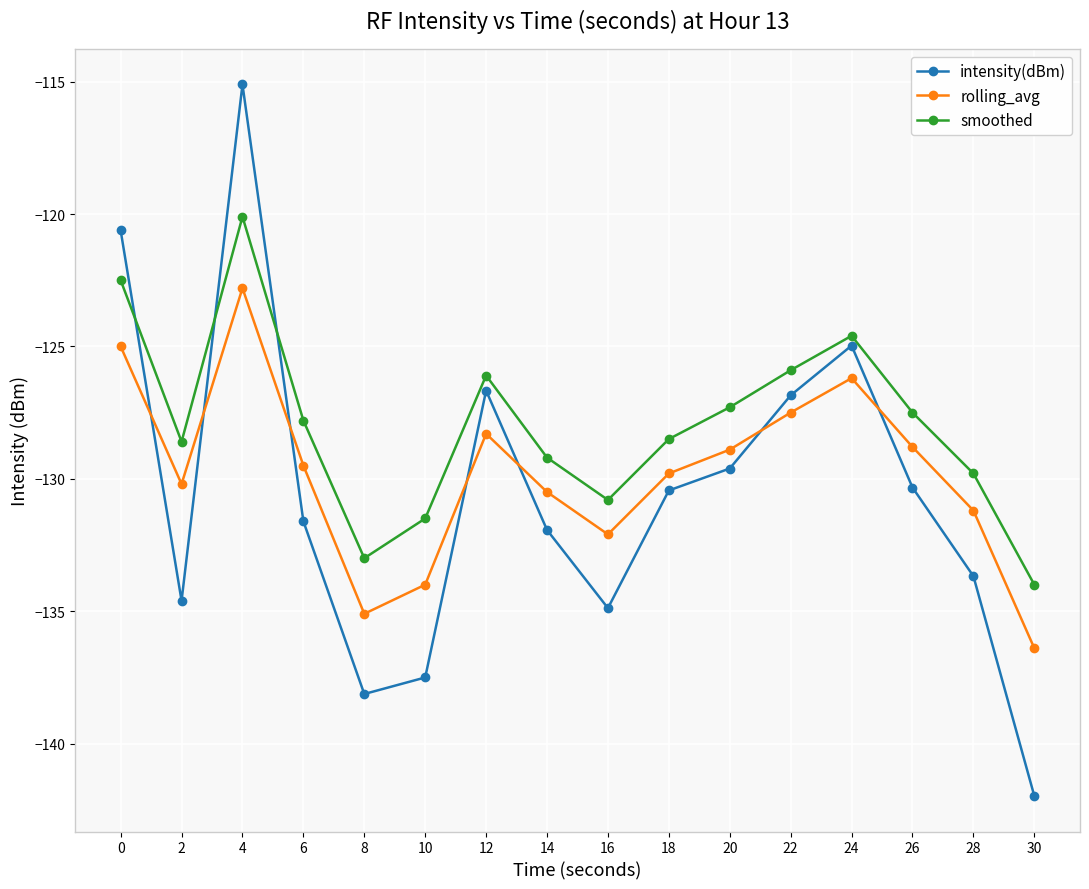

Where is the first local minimum for intensity(dBm)?

2